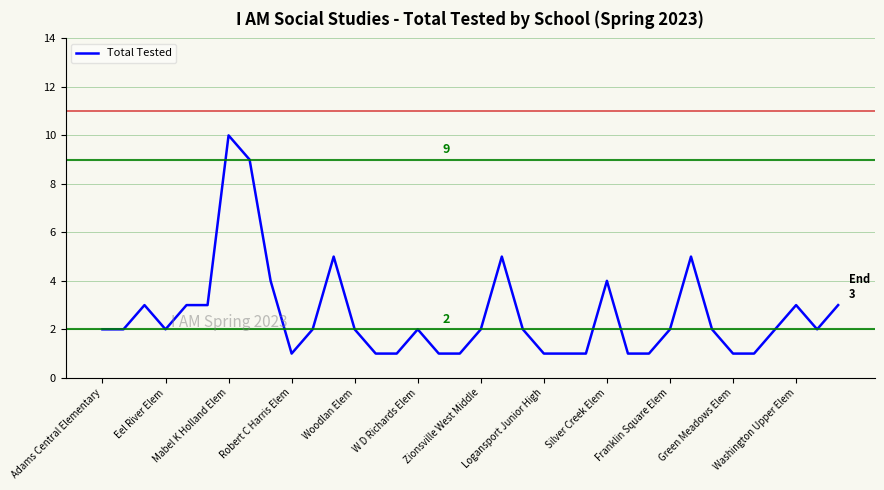

How many categories are shown in the chart?

36